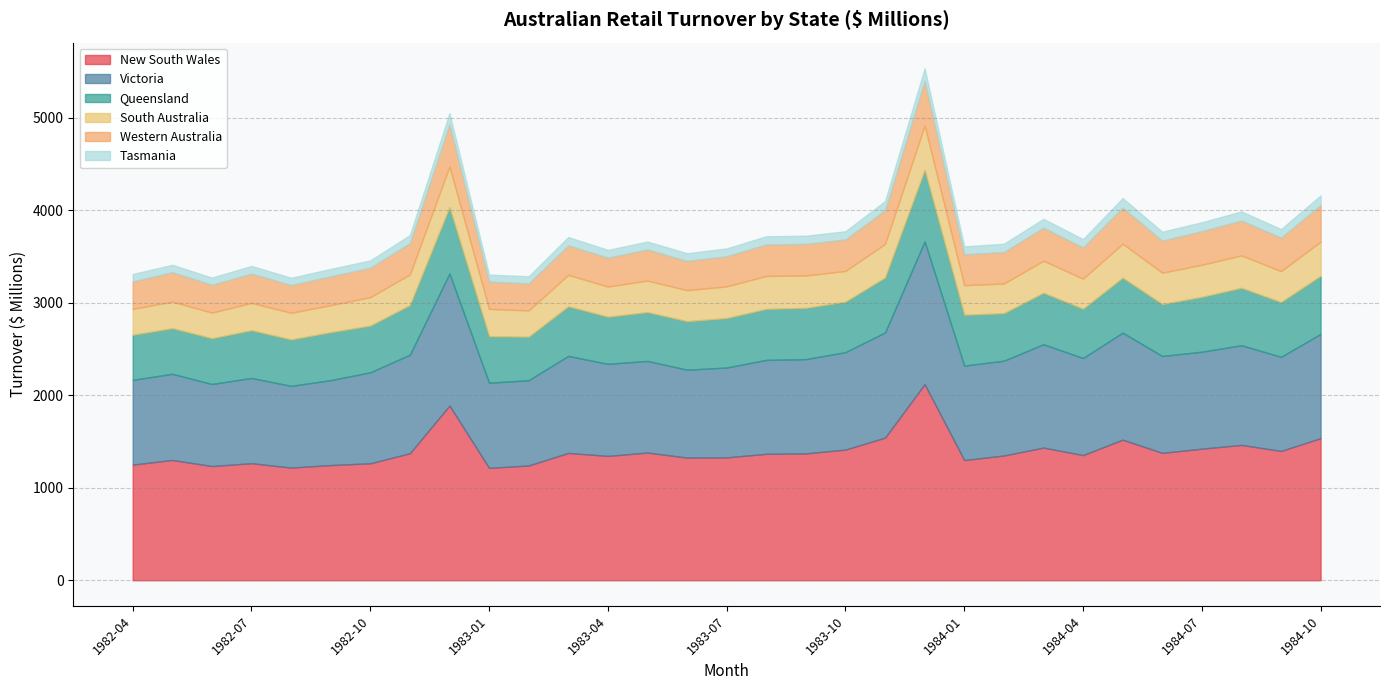

Which has a higher value, 1984-06 or 1982-04?

1984-06